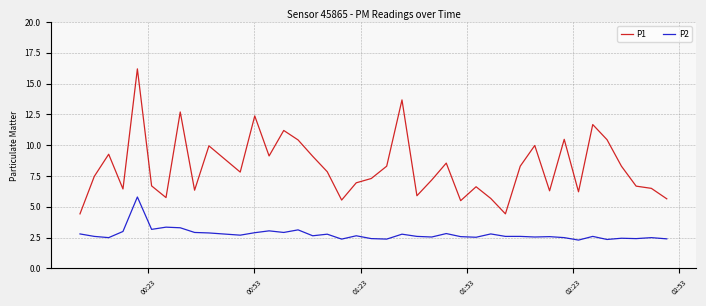

What is the lowest value of the P1 series?

4.4